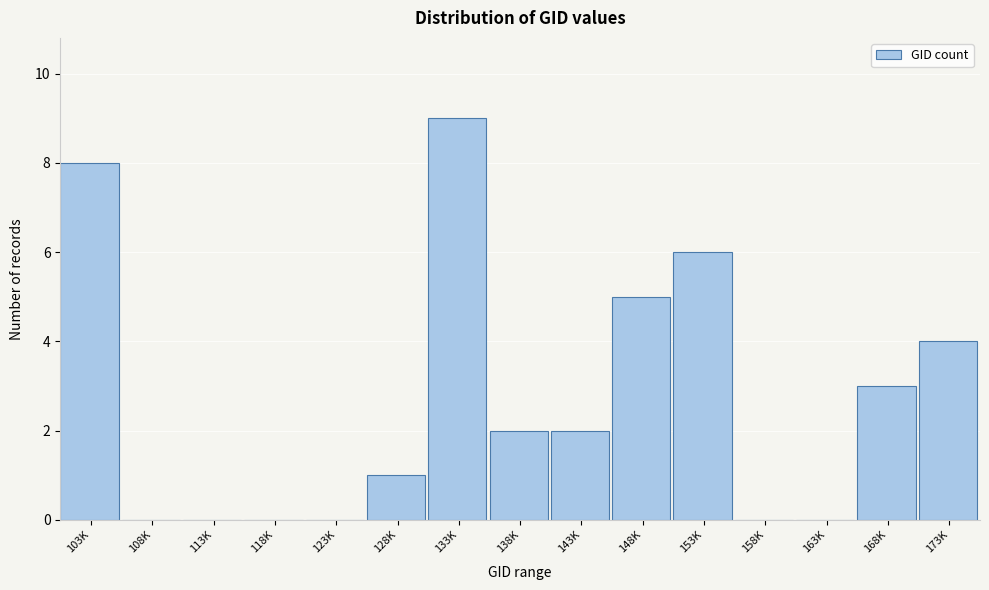

Reading right to left, what are all the values shown in this chart?

173K=4	168K=3	163K=0	158K=0	153K=6	148K=5	143K=2	138K=2	133K=9	128K=1	123K=0	118K=0	113K=0	108K=0	103K=8